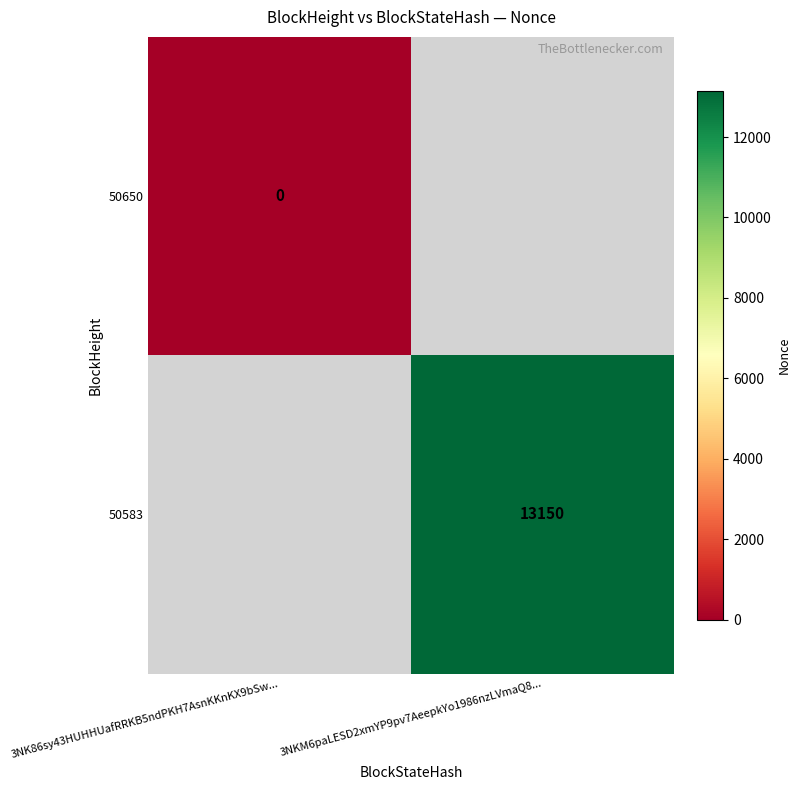

True or false: 50583 has a value of 6734 at 3NKM6paLESD2xmYP9pv7AeepkYo1986nzLVmaQ8....

False